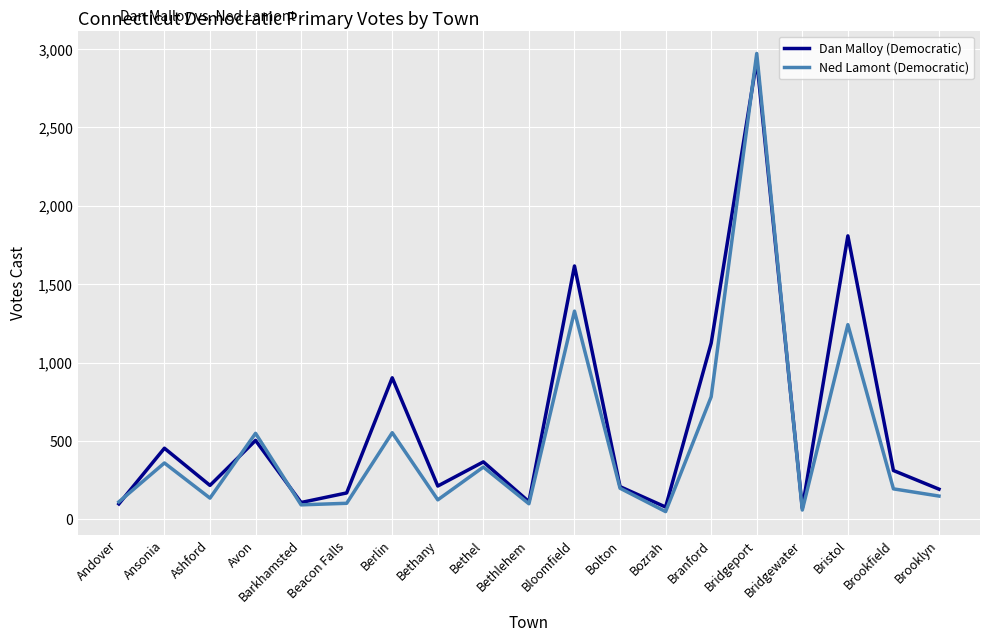

Which series has the largest total across all categories?

Dan Malloy (Democratic)